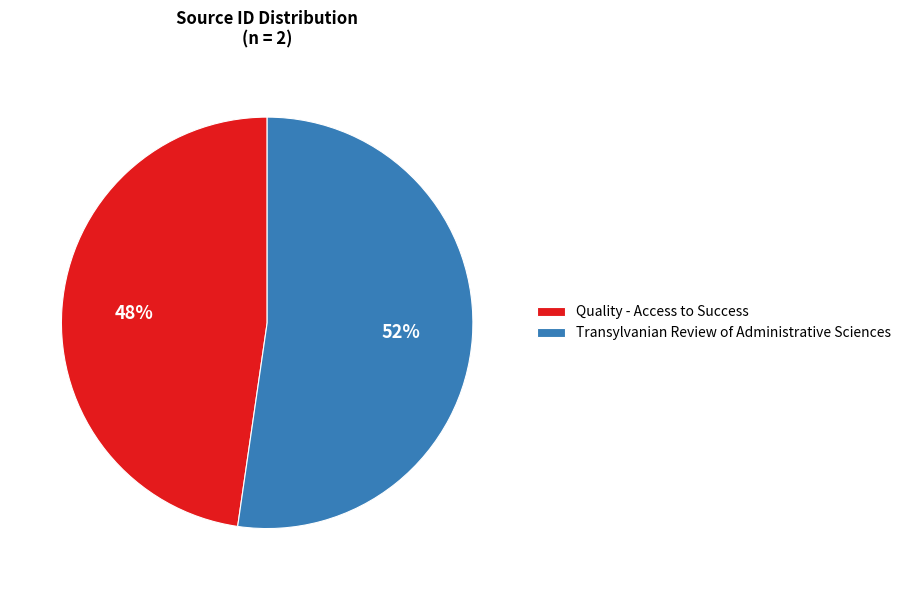

True or false: Transylvanian Review of Administrative Sciences accounts for 52% of the total.

True